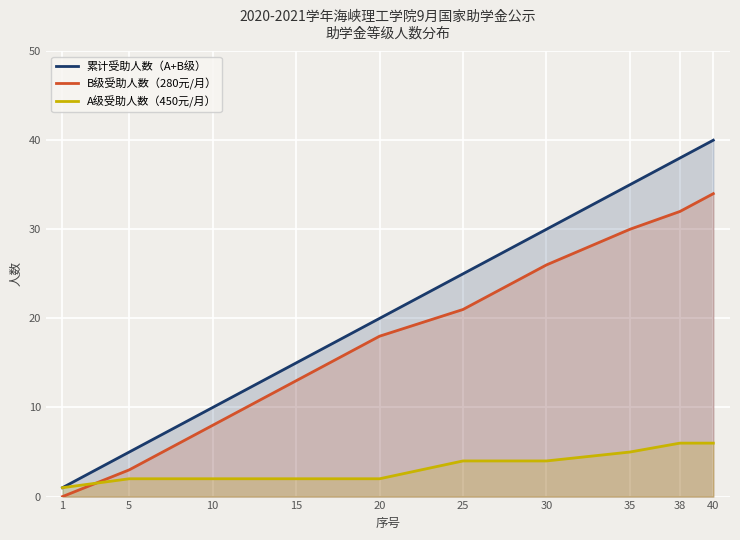

Reading left to right, transcribe all the data shown in this chart.

累计受助人数（A+B级）: 1=1	5=5	10=10	15=15	20=20	25=25	30=30	35=35	38=38	40=40
B级受助人数（280元/月）: 1=0	5=3	10=8	15=13	20=18	25=21	30=26	35=30	38=32	40=34
A级受助人数（450元/月）: 1=1	5=2	10=2	15=2	20=2	25=4	30=4	35=5	38=6	40=6